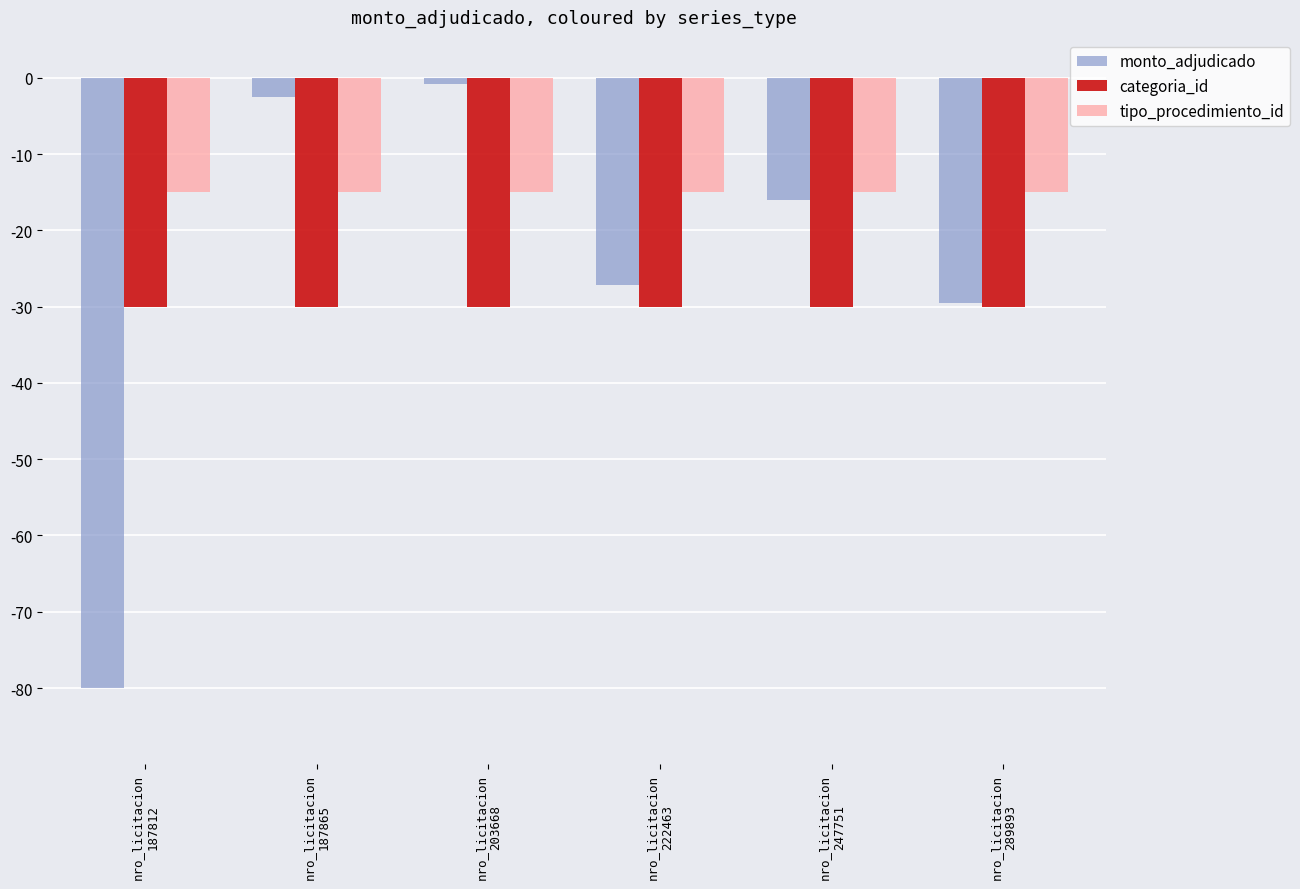

True or false: monto_adjudicado has a value of -0.8 at nro_licitacion
203668.

True